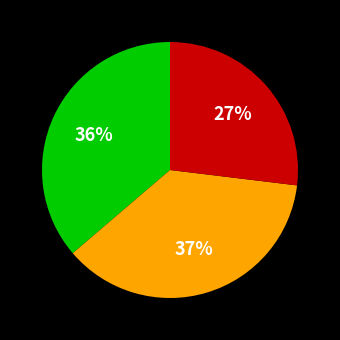

Is there a majority slice in this chart?

No